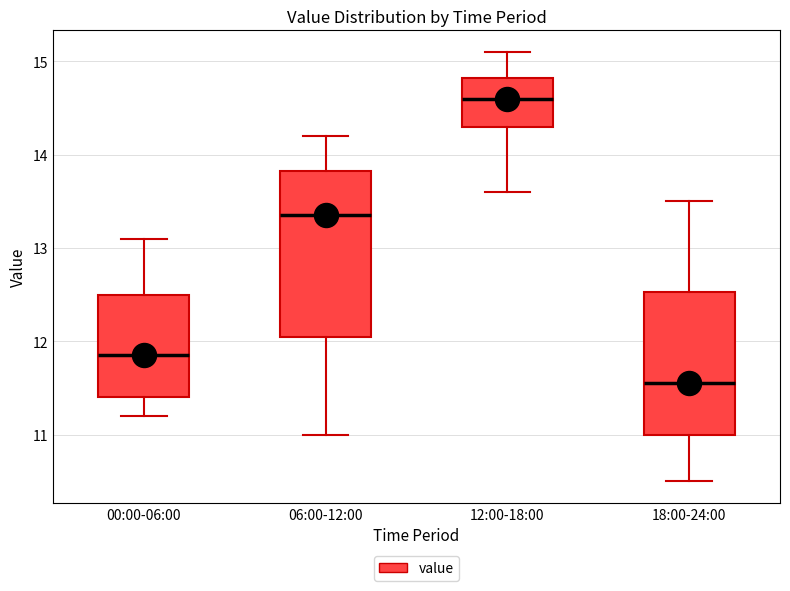

Reading left to right, read every box against the y-axis: the position of its median line, the range the box covers, and the ends of its whiskers. The values are not printed on the chart, so give them approximately, as read against the axis.

00:00-06:00: median 11.9, box 11.4 to 12.5, whiskers 11.2 to 13.1
06:00-12:00: median 13.4, box 12.1 to 13.8, whiskers 11.0 to 14.2
12:00-18:00: median 14.6, box 14.3 to 14.8, whiskers 13.6 to 15.1
18:00-24:00: median 11.6, box 11.0 to 12.5, whiskers 10.5 to 13.5